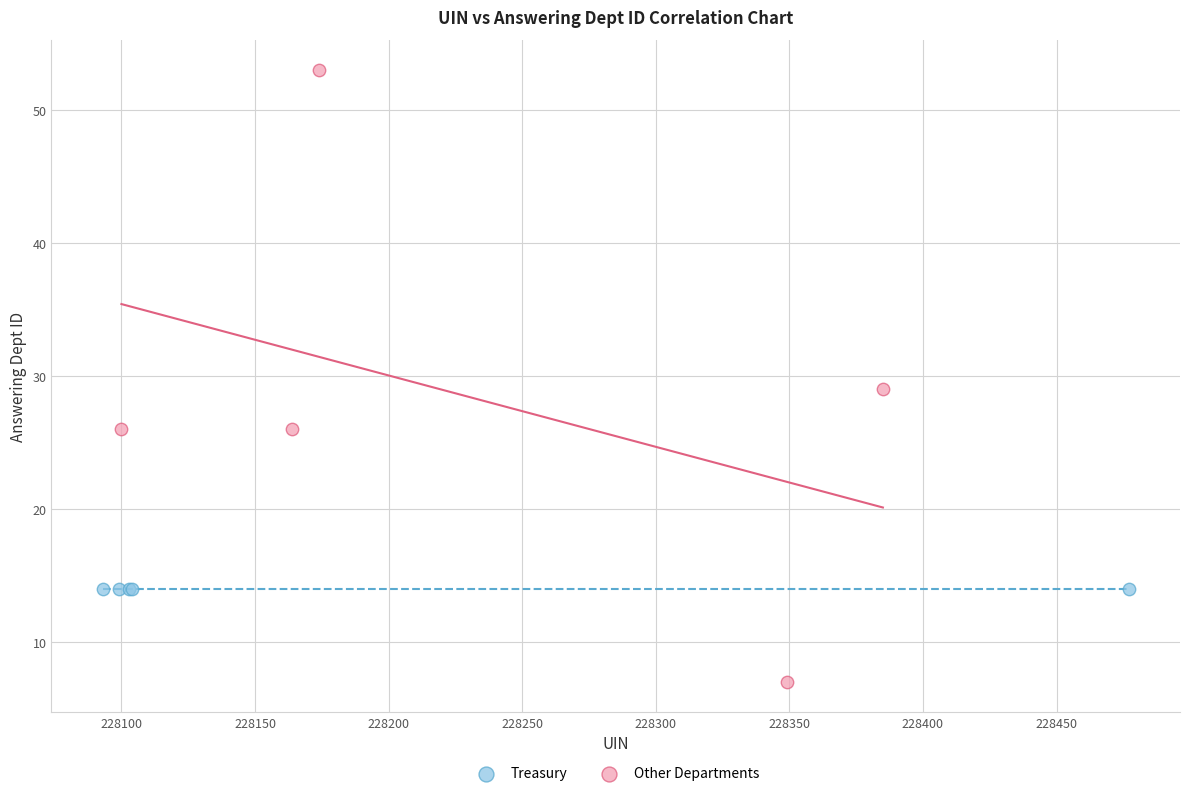

Which series reaches the minimum Y coordinate?

Other Departments